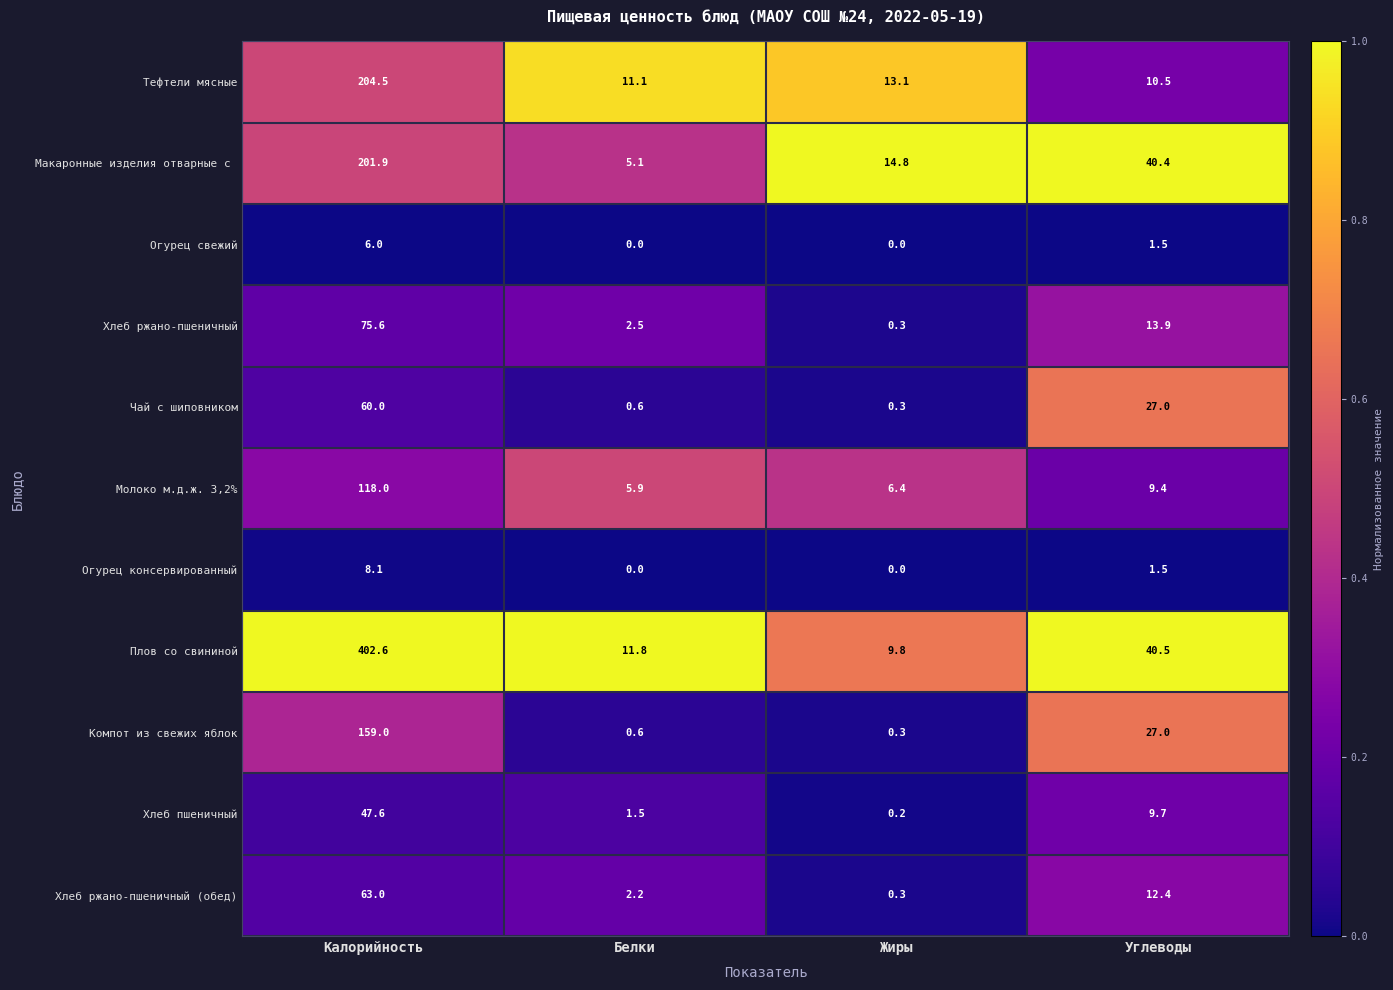

Where does the Хлеб ржано-пшеничный (обед) series first go above 12?

Калорийность